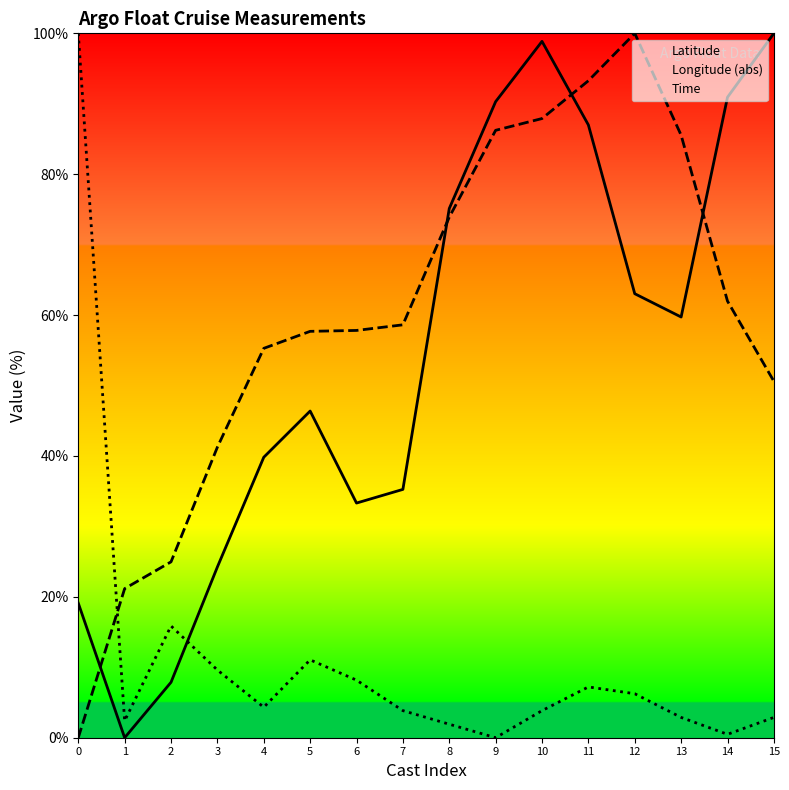

What is the value of the Longitude (abs) point at the 9th from the left?

73.9